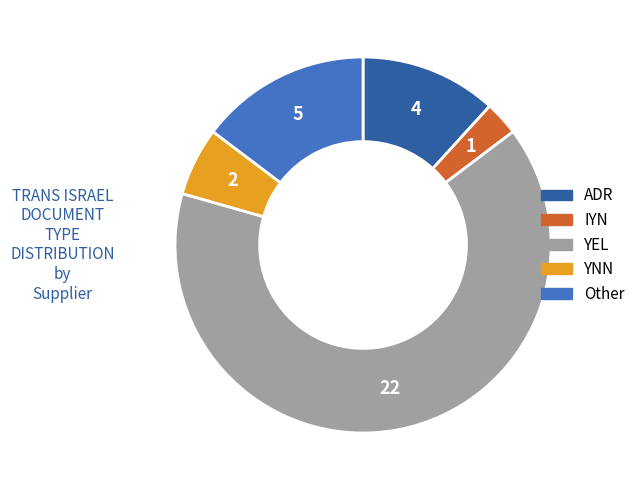

Is it true that YNN is 1% of the pie?

False